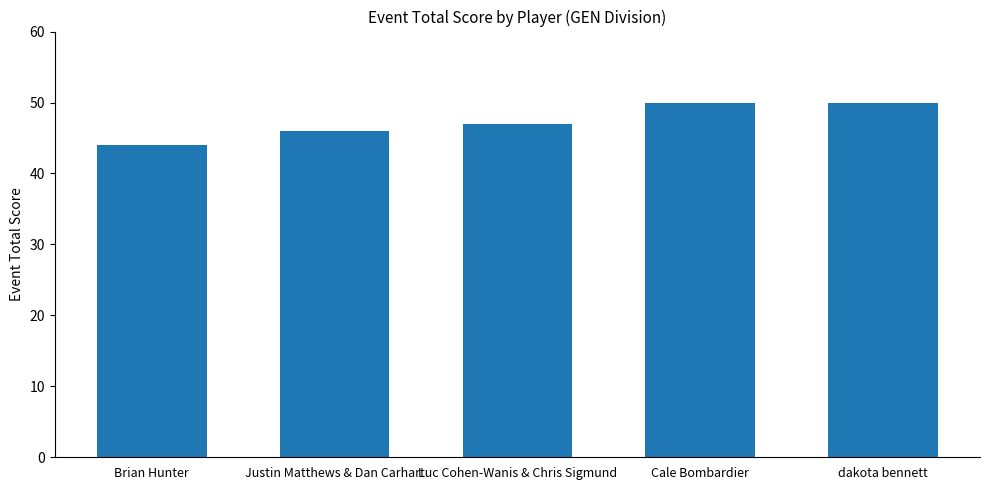

Count the number of categories in the chart.

5